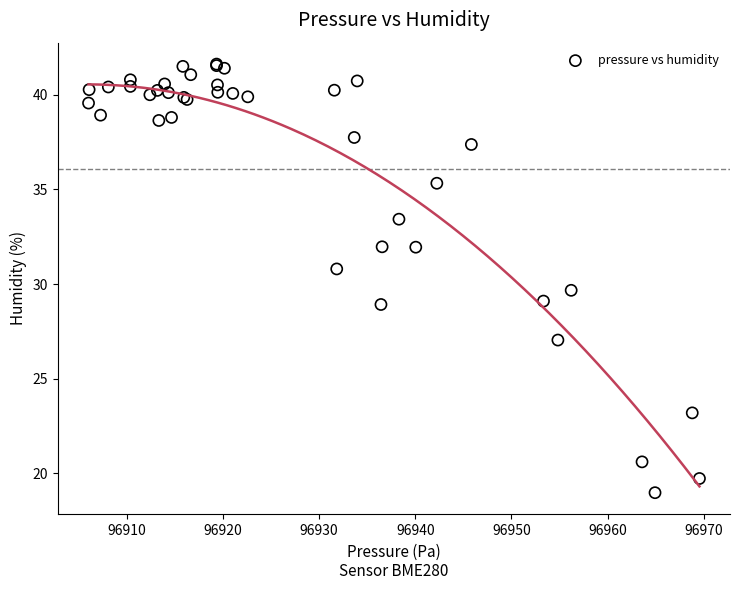

What Y value in the scatter plot is closest to 30?

29.7